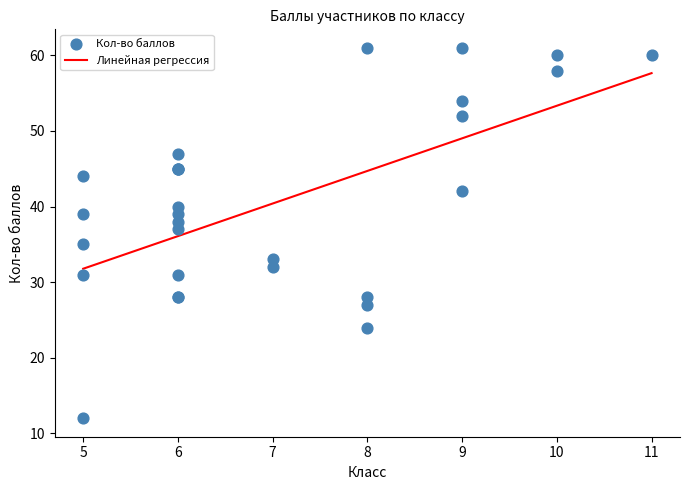

Between 9 and 8, which is larger?

8